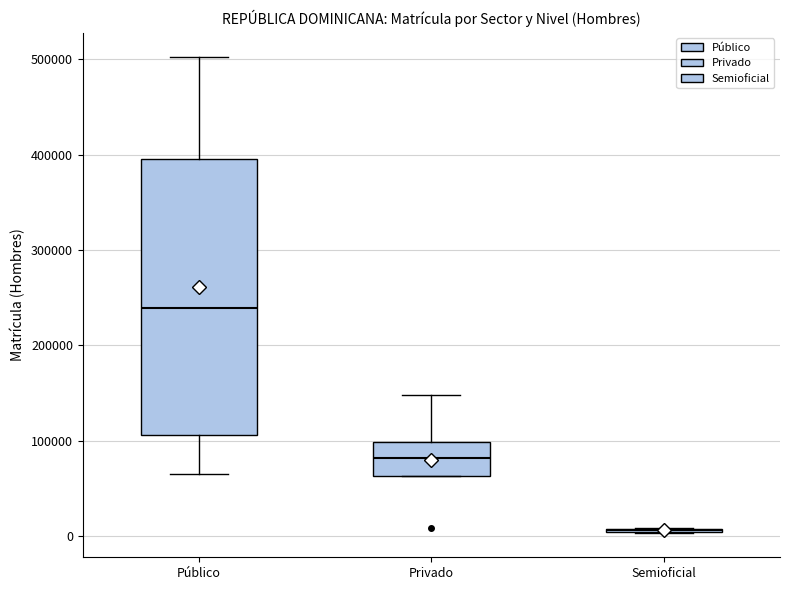

Reading left to right, read every box against the y-axis: the position of its median line, the range the box covers, and the ends of its whiskers. The values are not printed on the chart, so give them approximately, as read against the axis.

Público: median 240000, box 110000 to 400000, whiskers 70000 to 500000
Privado: median 80000, box 60000 to 100000, whiskers 60000 to 150000
Semioficial: box collapsed to a line at 10000, whiskers 0 to 10000